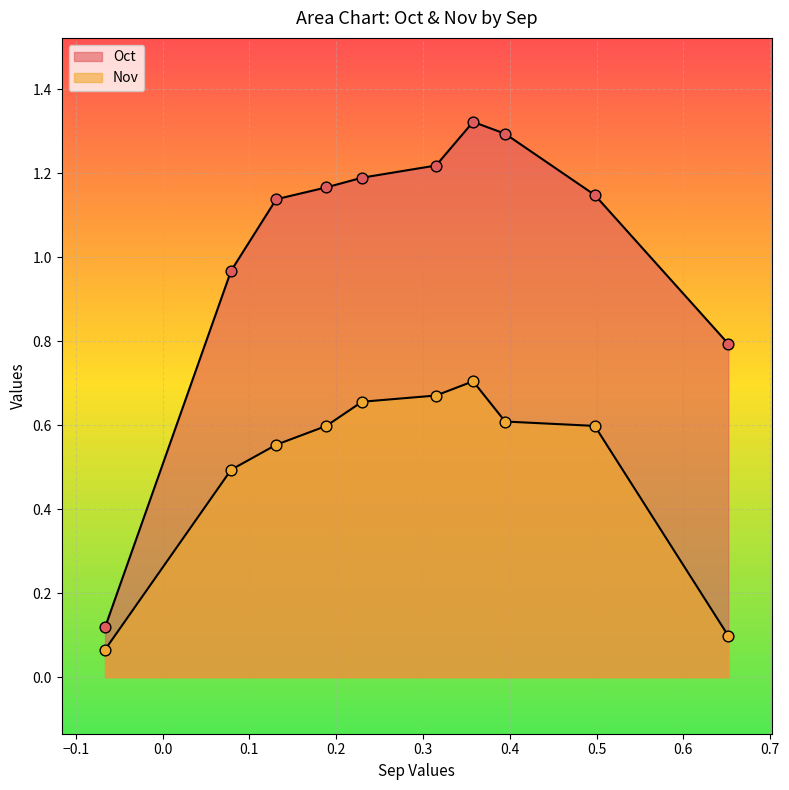

Which series reaches the maximum Y coordinate?

Oct